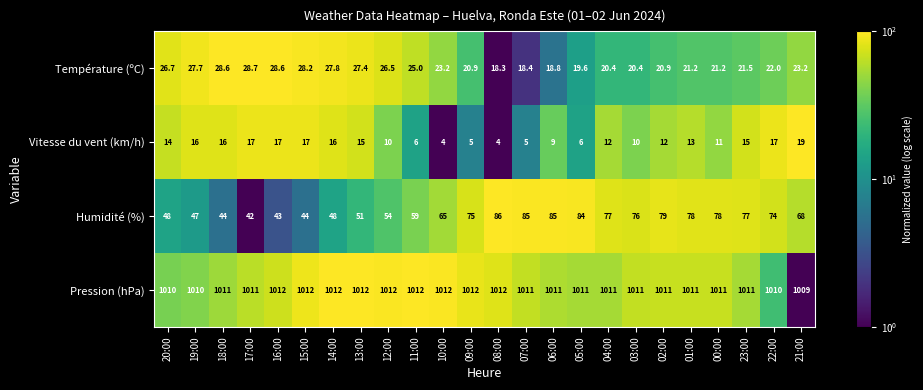

Is it true that Humidité (%) equals 42.0 at 17:00?

True